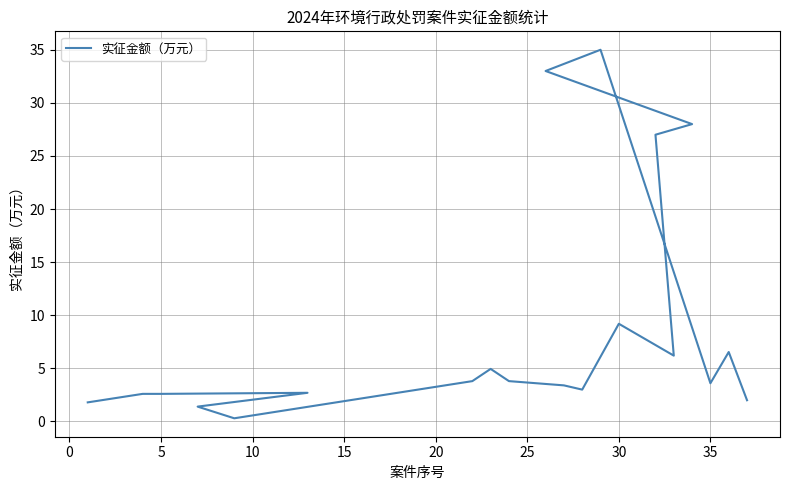

Does the chart display data point markers on the line(s)?

No